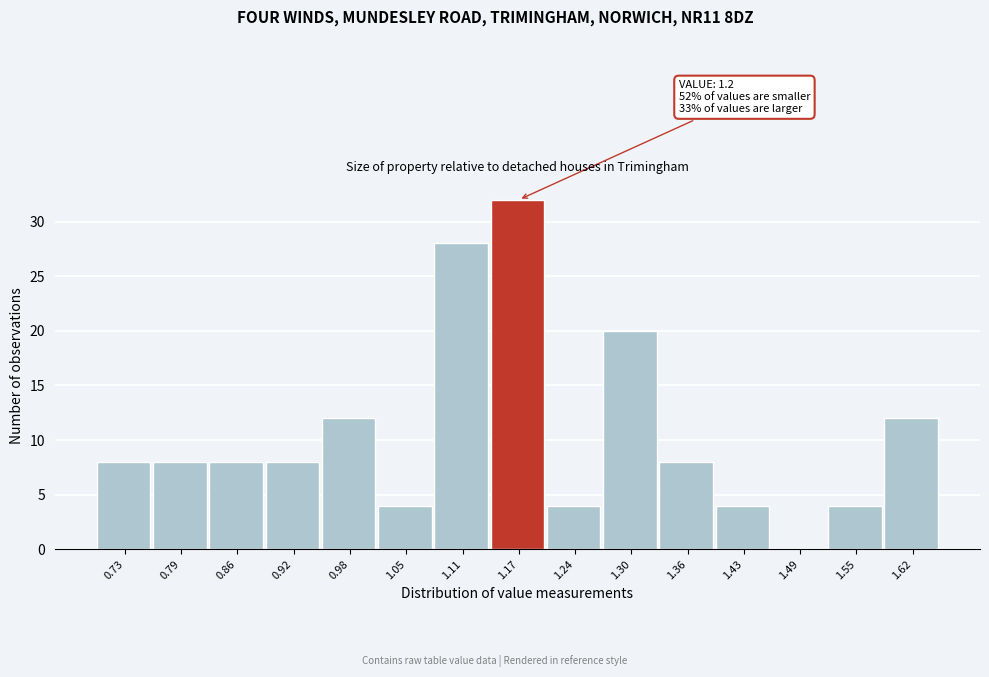

Which range on the x-axis has the tallest bar?

1.14 to 1.21